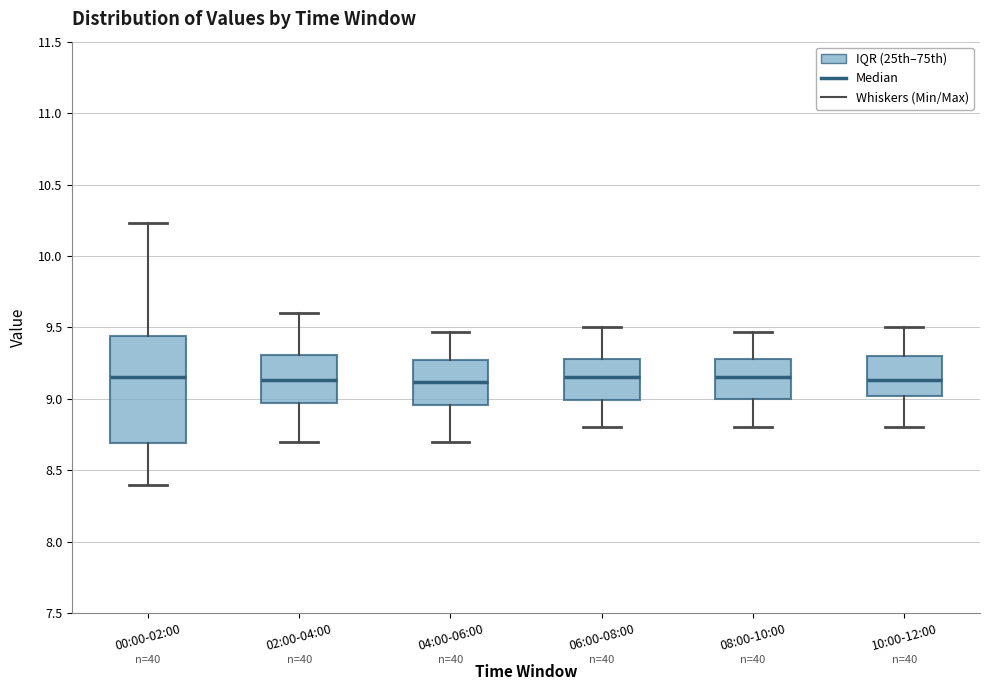

Reading left to right, transcribe this box plot: for each box, give where its median line is, the range the box spans, and where its two whiskers end, as read against the y-axis. The values are not printed on the chart, so give them approximately, as read against the axis.

00:00-02:00: median 9.15, box 8.70 to 9.45, whiskers 8.40 to 10.25
02:00-04:00: median 9.15, box 8.95 to 9.30, whiskers 8.70 to 9.60
04:00-06:00: median 9.10, box 8.95 to 9.25, whiskers 8.70 to 9.45
06:00-08:00: median 9.15, box 9.00 to 9.30, whiskers 8.80 to 9.50
08:00-10:00: median 9.15, box 9.00 to 9.30, whiskers 8.80 to 9.45
10:00-12:00: median 9.15, box 9.00 to 9.30, whiskers 8.80 to 9.50